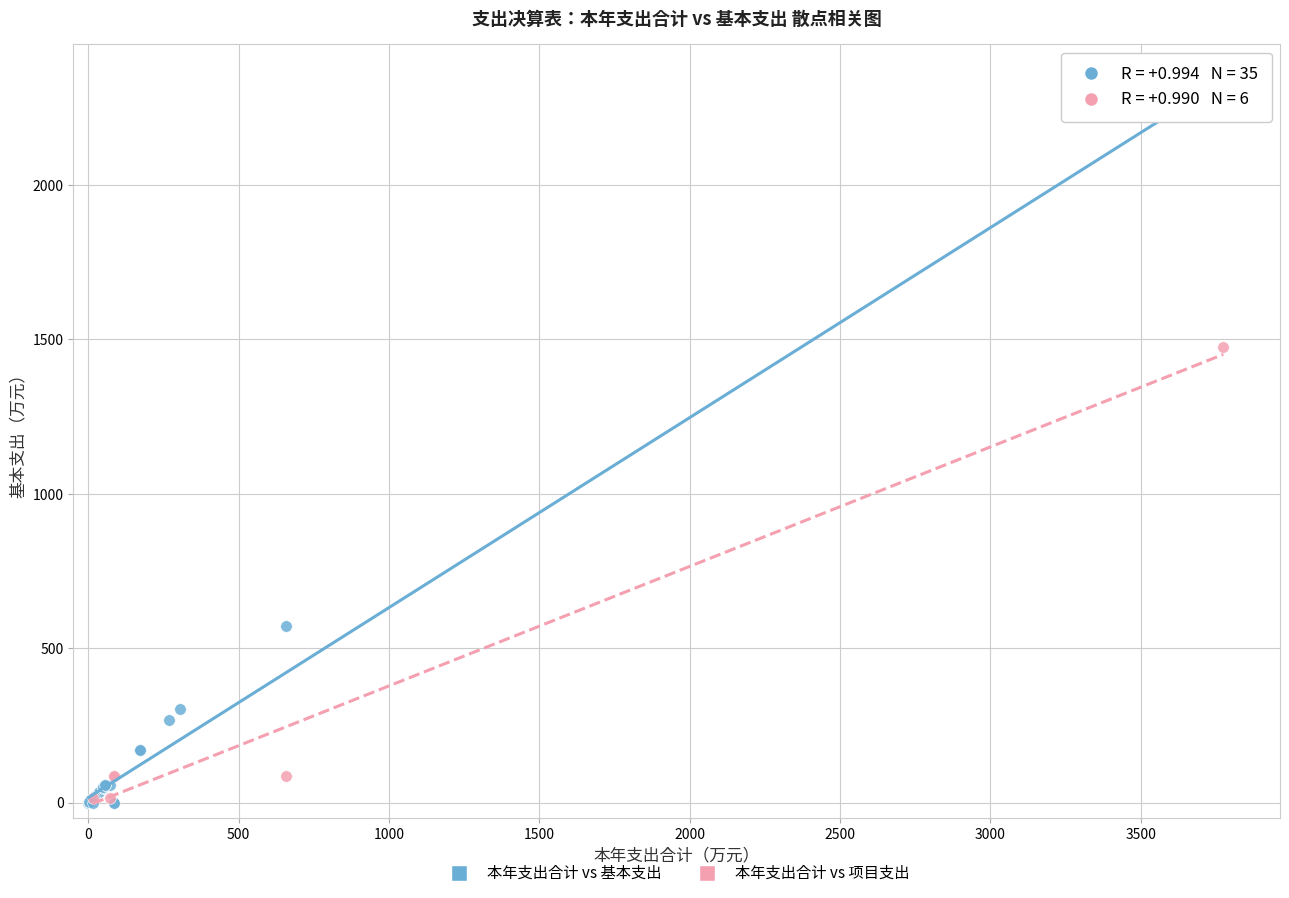

Which series has the largest Y range (max minus min)?

本年支出合计 vs 基本支出